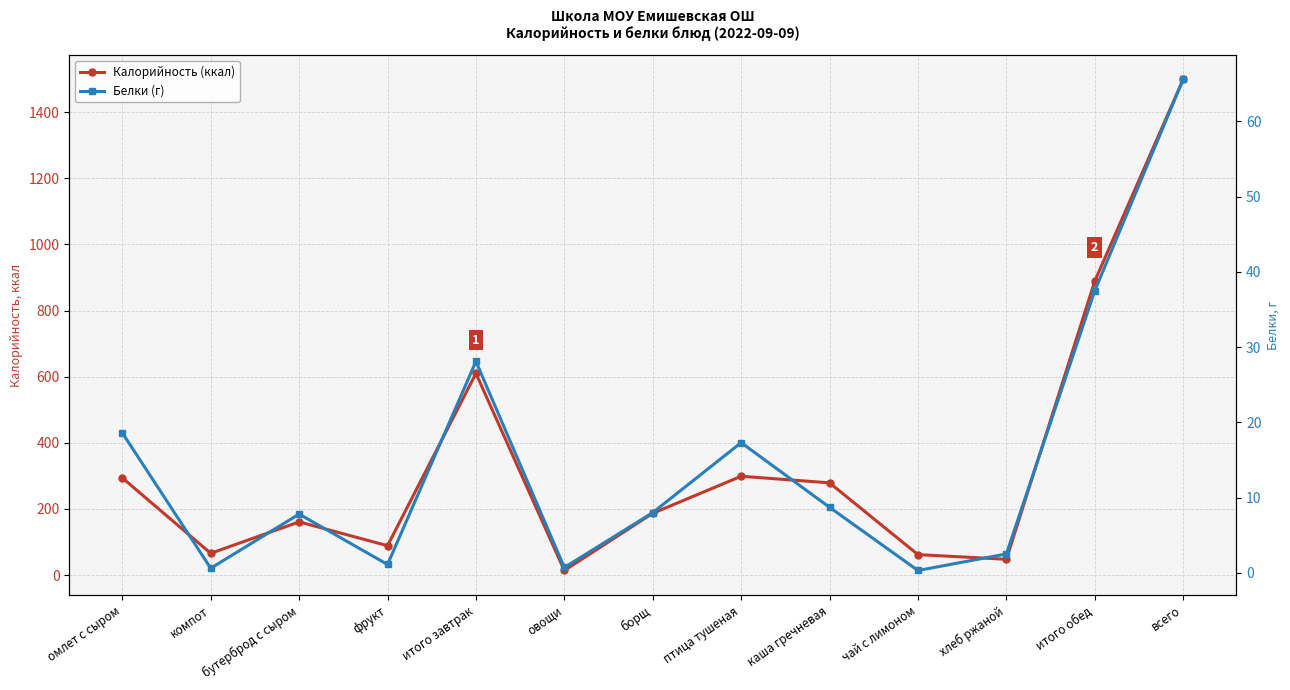

Which category has the highest value across all series?

всего